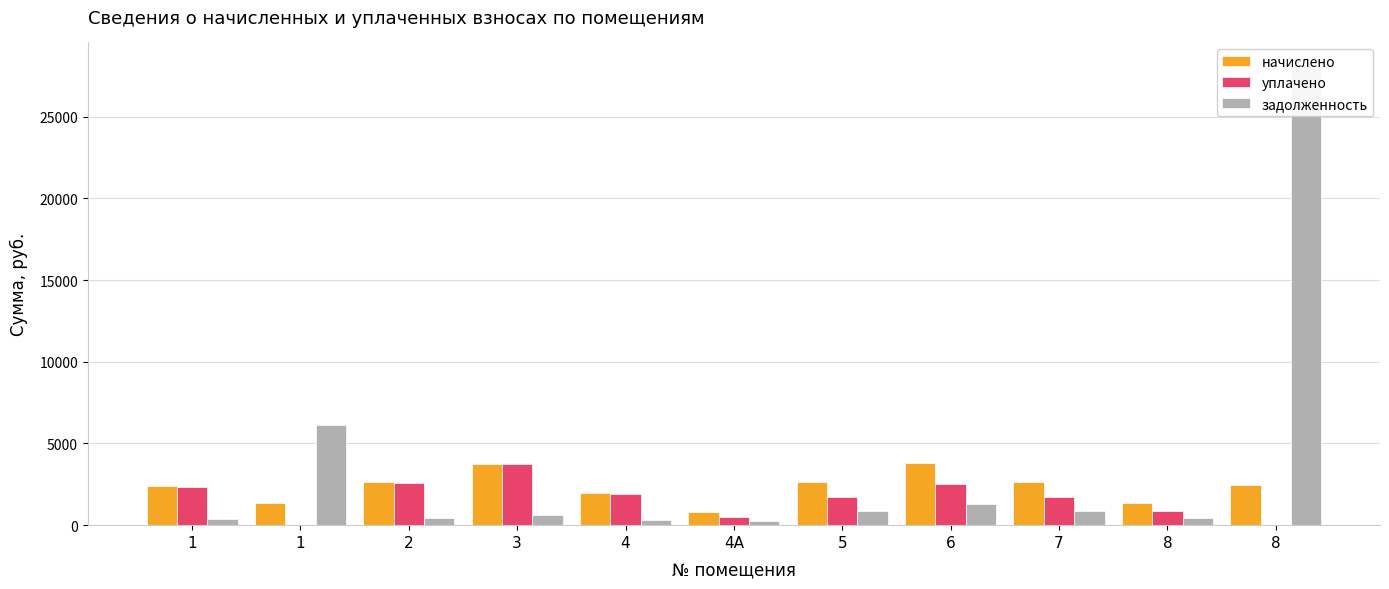

What are all the series names shown in the legend?

начислено, уплачено, задолженность